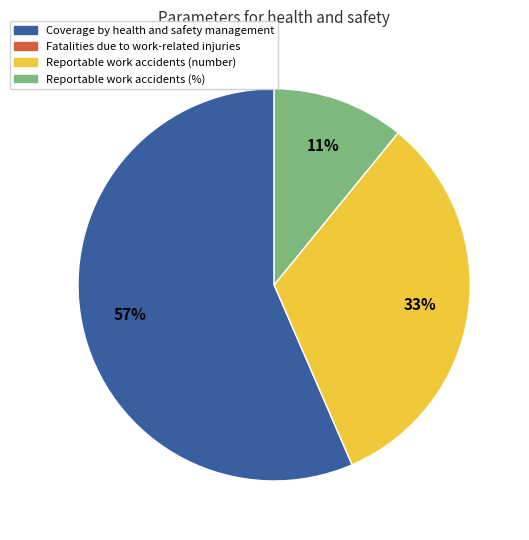

To the nearest percent, what is the difference between the largest and smallest slice percentages?

46%